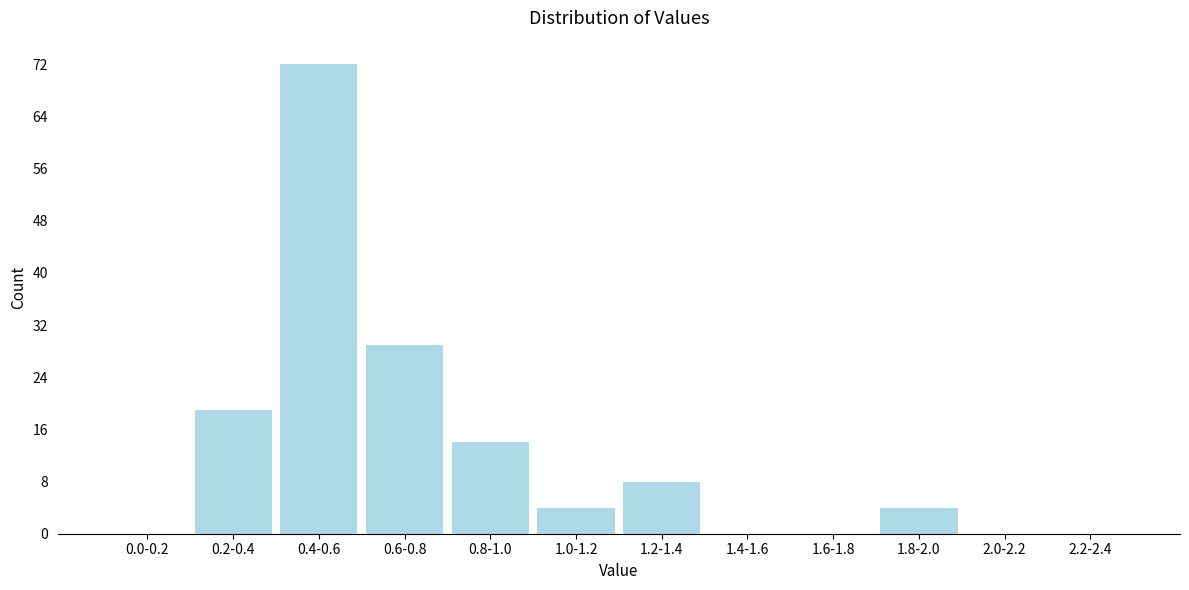

Reading right to left, transcribe all the data shown in this chart.

2.2-2.4=0	2.0-2.2=0	1.8-2.0=4	1.6-1.8=0	1.4-1.6=0	1.2-1.4=8	1.0-1.2=4	0.8-1.0=14	0.6-0.8=29	0.4-0.6=72	0.2-0.4=19	0.0-0.2=0